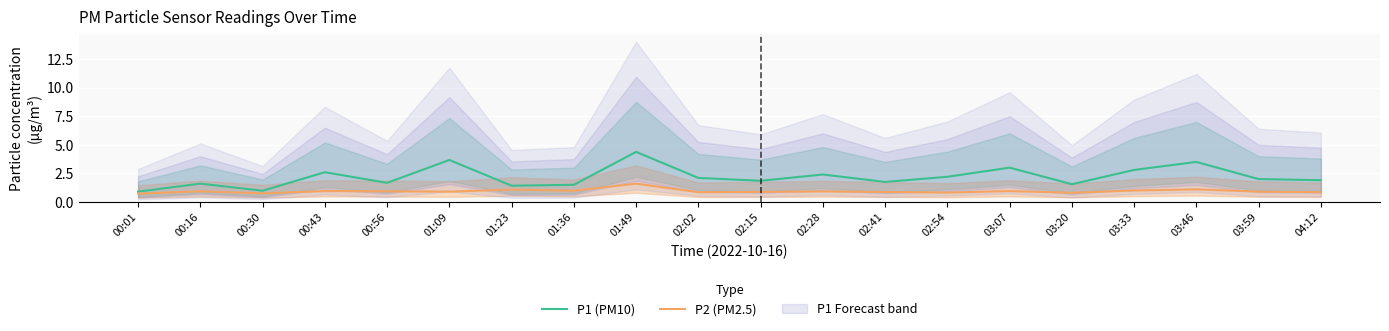

What is the difference between the highest and lowest values at 01:36?

0.5